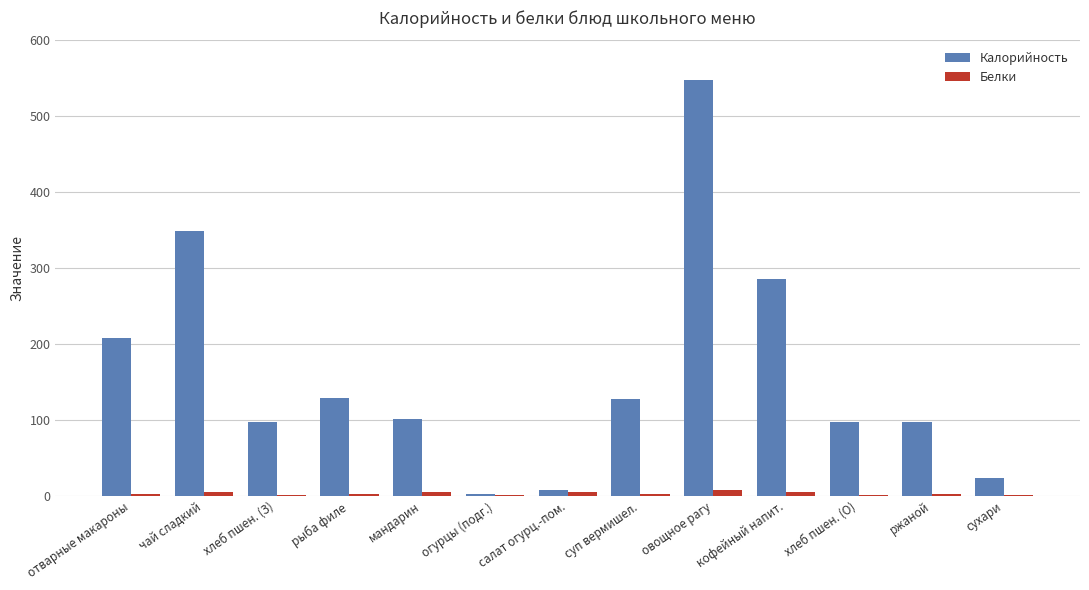

Between мандарин and суп вермишел., which series saw the biggest shift?

Калорийность